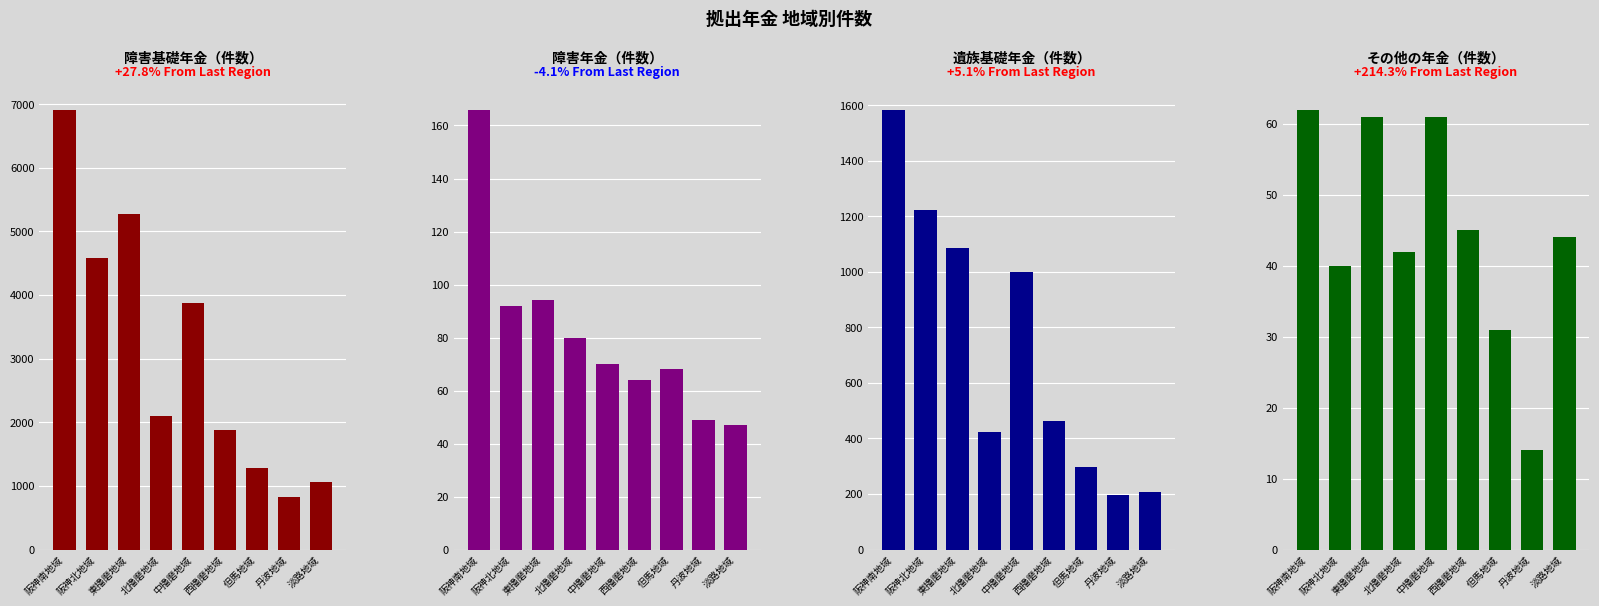

How many groups of bars are there?

9